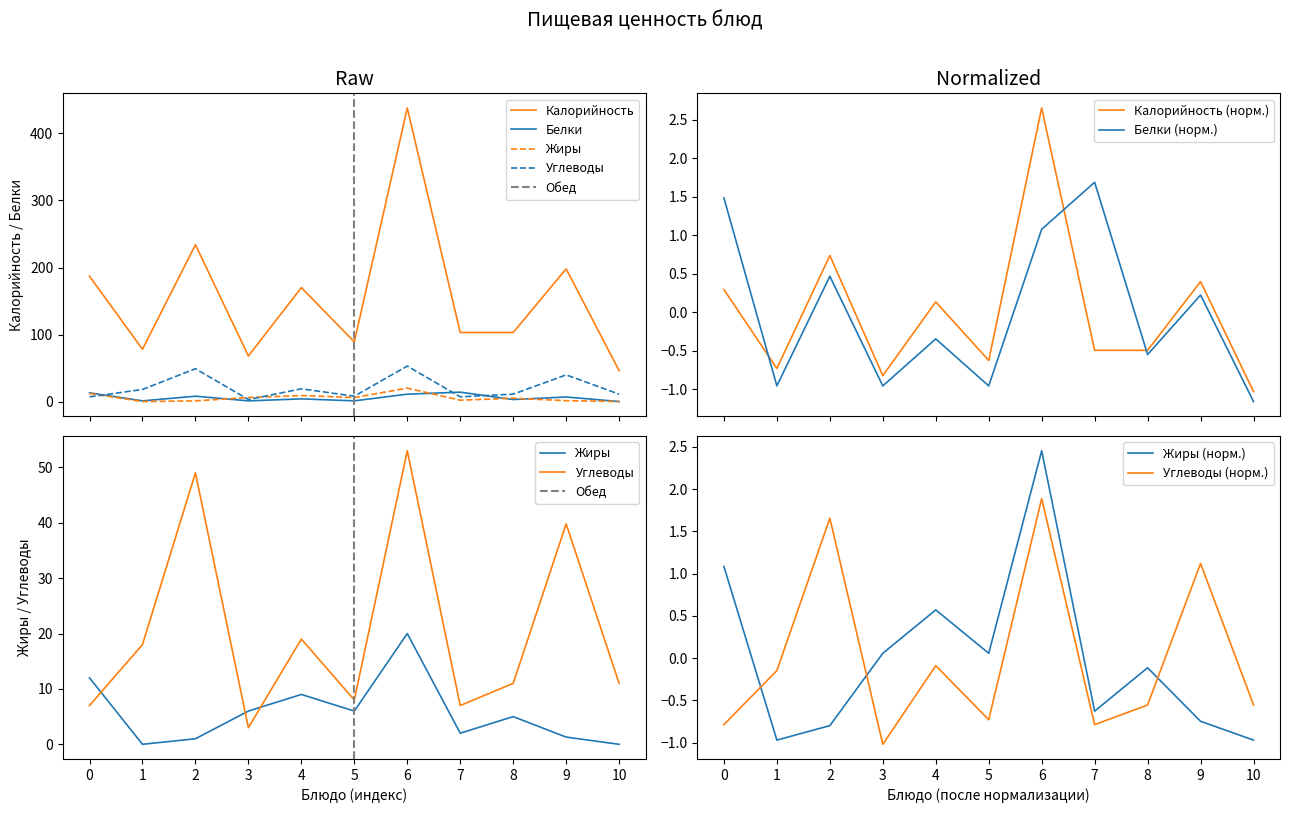

After their last crossing, which series has the higher values: Белки (норм.) or Калорийность (норм.)?

Калорийность (норм.)